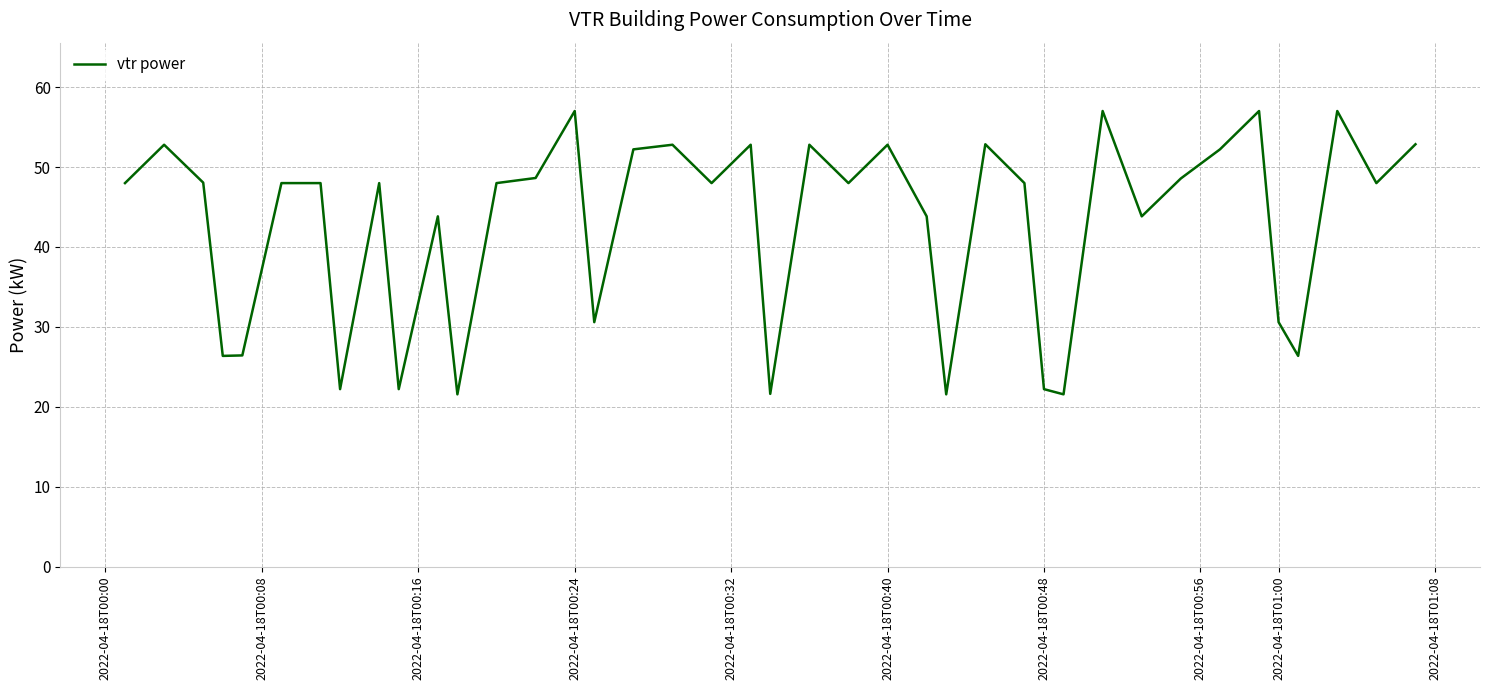

Count the number of data series in this chart.

1